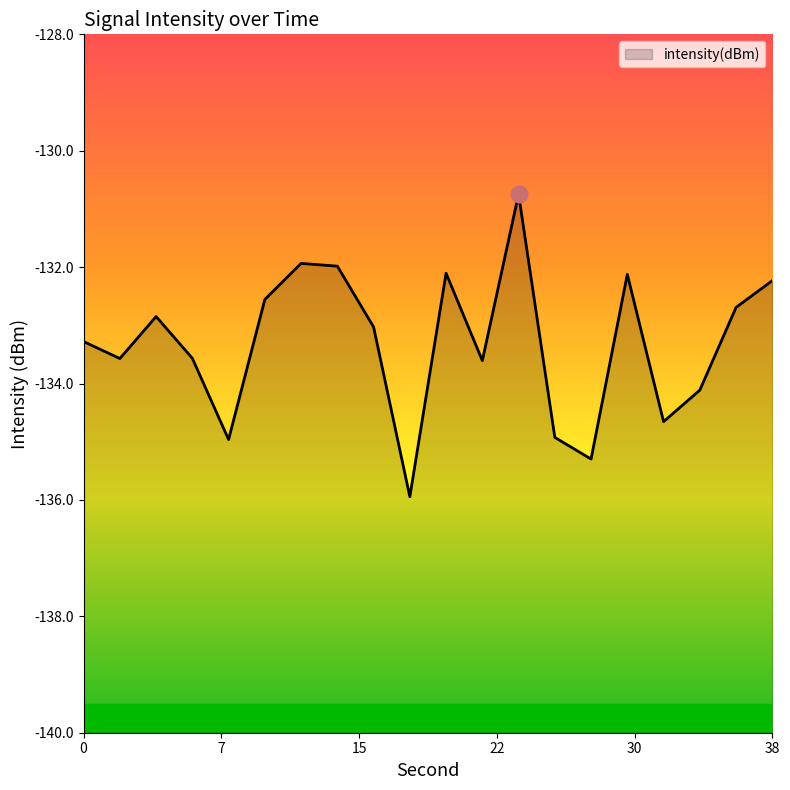

What is the minimum value shown in the chart?

-135.9